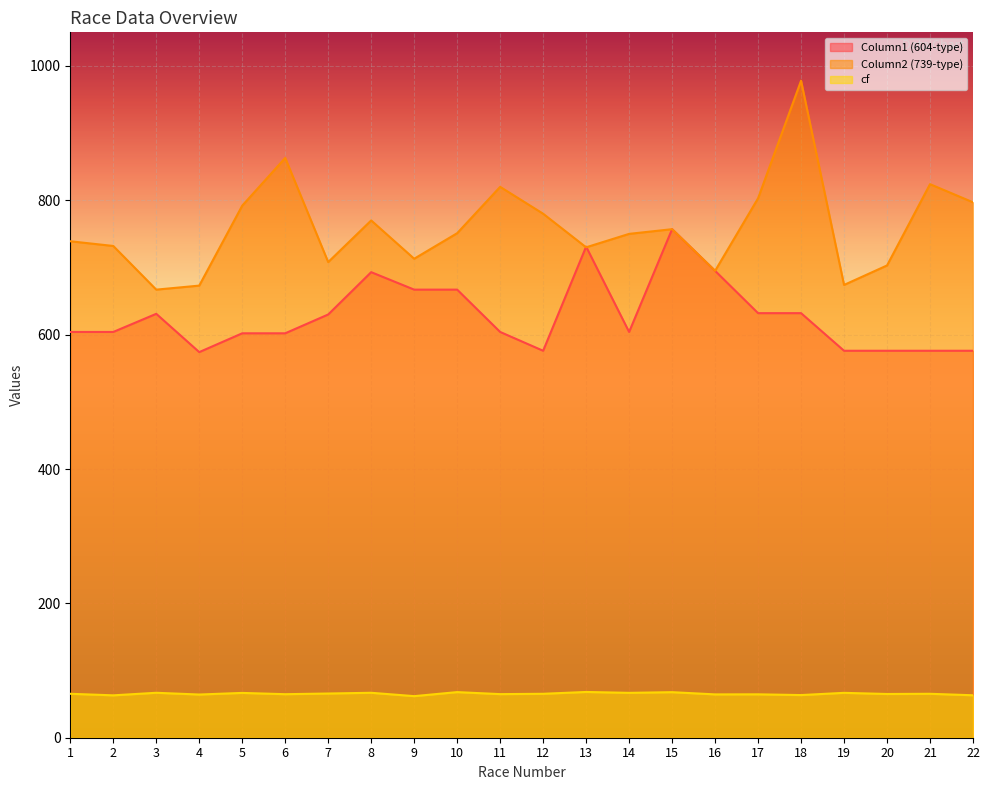

Where do Column1 (604-type) and Column2 (739-type) first cross each other?

12 and 13